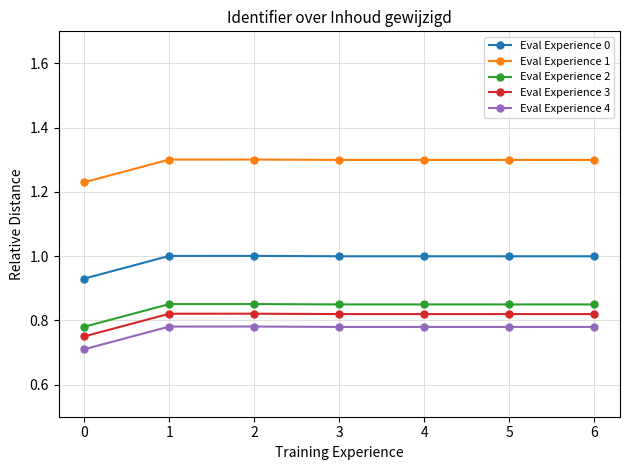

What is the difference between the highest and lowest values at 4?

0.5